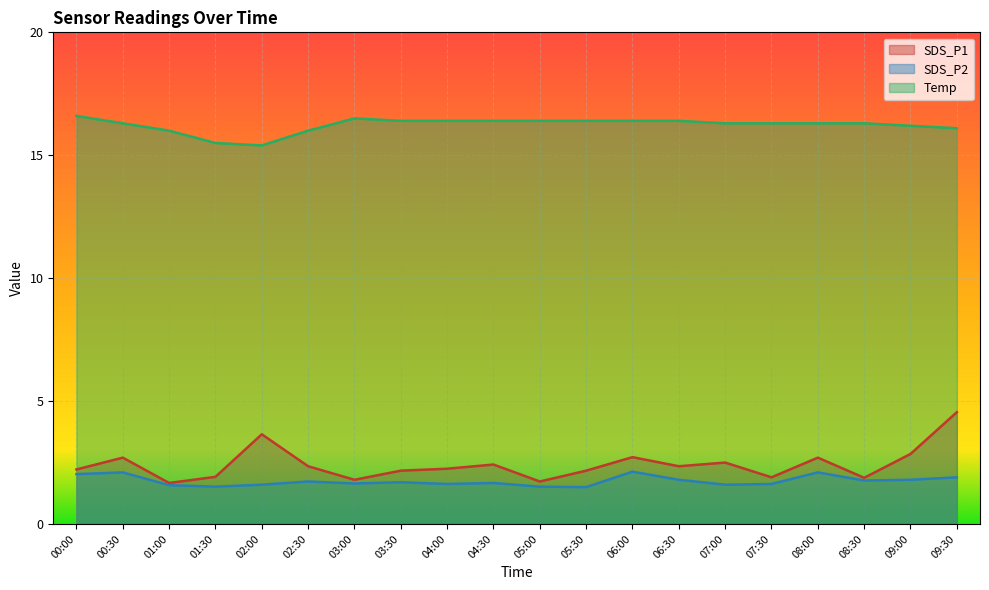

Is the value of SDS_P2 at 09:00 greater than the value of SDS_P1 at 02:00?

No